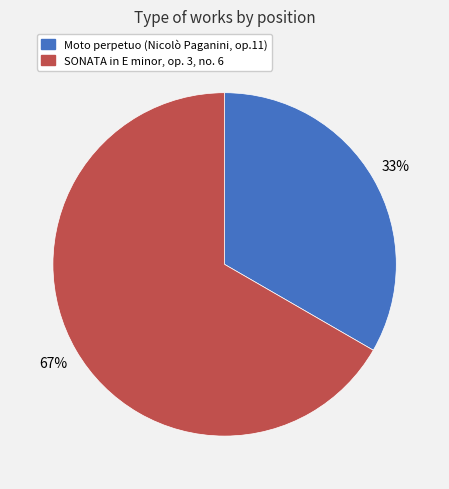

What percentage is the Moto perpetuo (Nicolò Paganini, op.11) slice, to the nearest percent?

33%